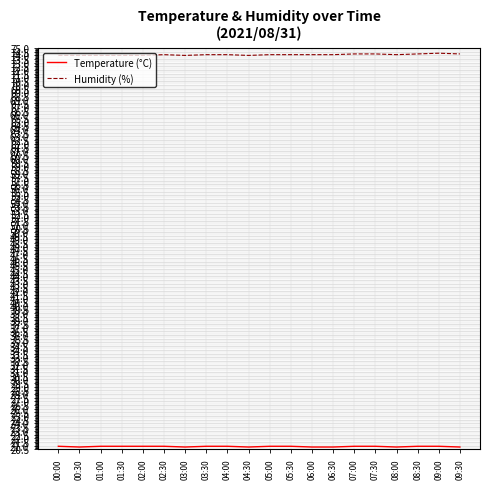

True or false: Humidity (%) has a value of 74.0 at 03:00.

True